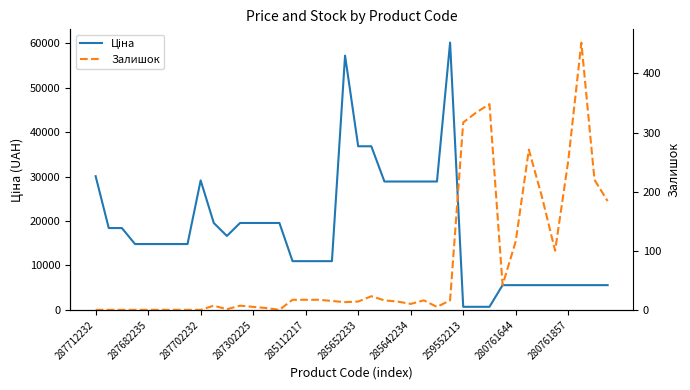

True or false: Залишок has a value of -249.8 at 285642234.

False